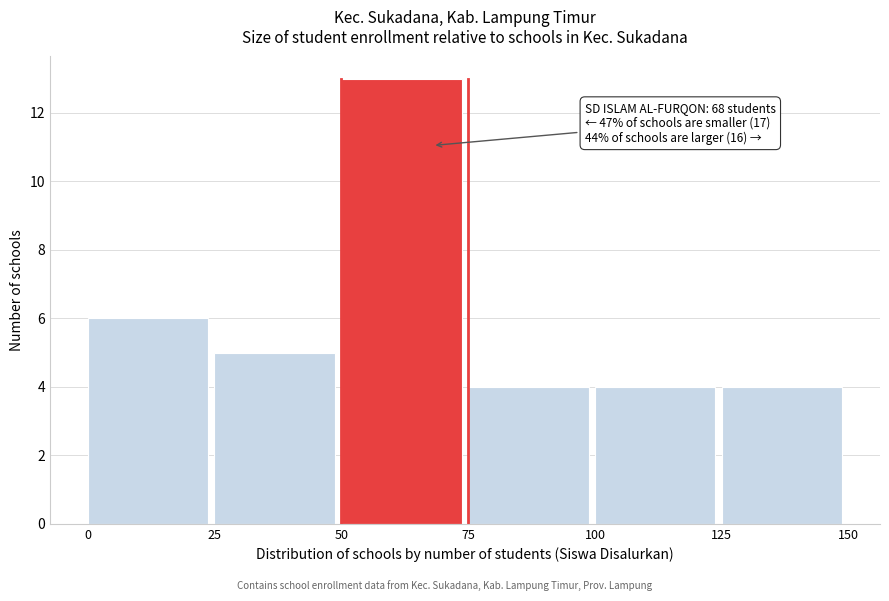

Over which range of the x-axis is the bar tallest?

50 to 75